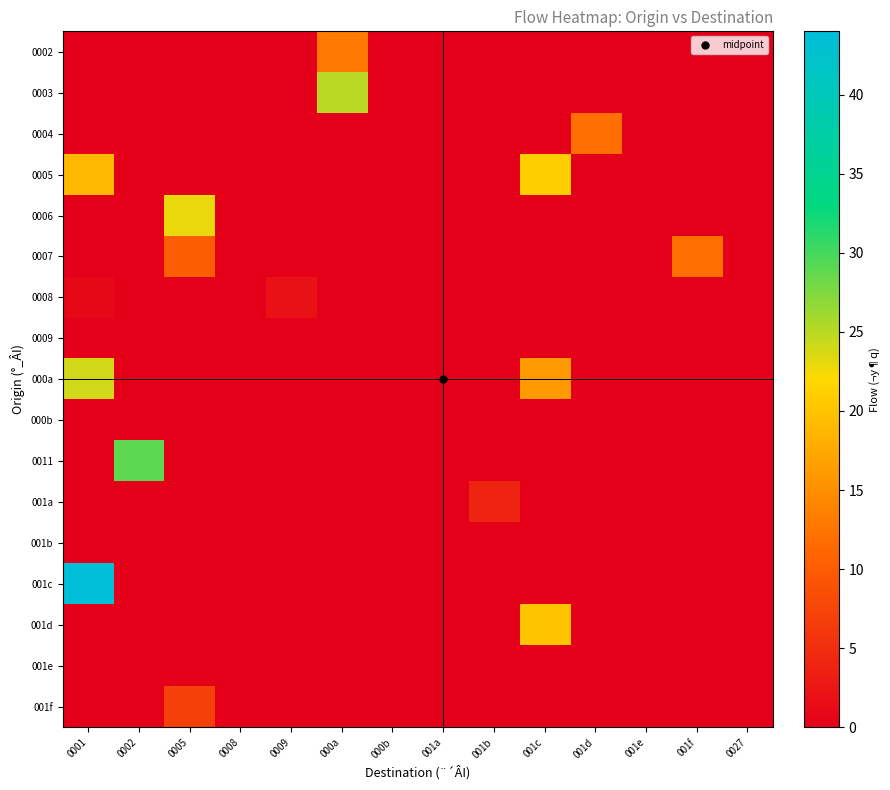

List the series in order of their peak value, lowest first.

0009, 000b, 001b, 001e, 0008, 001a, 001f, 0004, 0007, 0002, 001d, 0005, 0006, 000a, 0003, 0011, 001c